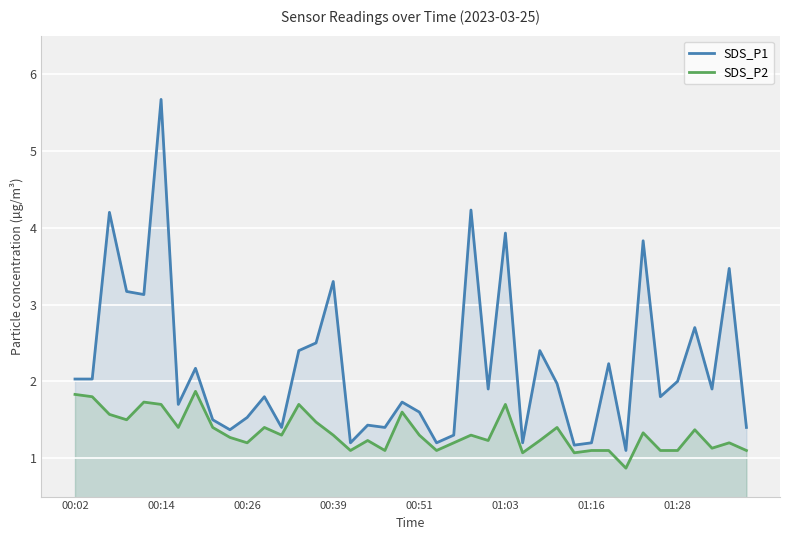

What is the maximum value for SDS_P1?

5.7